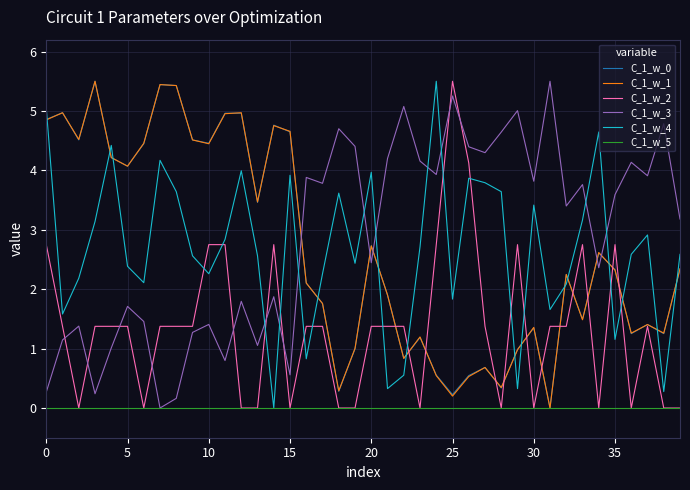

What is the maximum value for C_1_w_3?

5.5